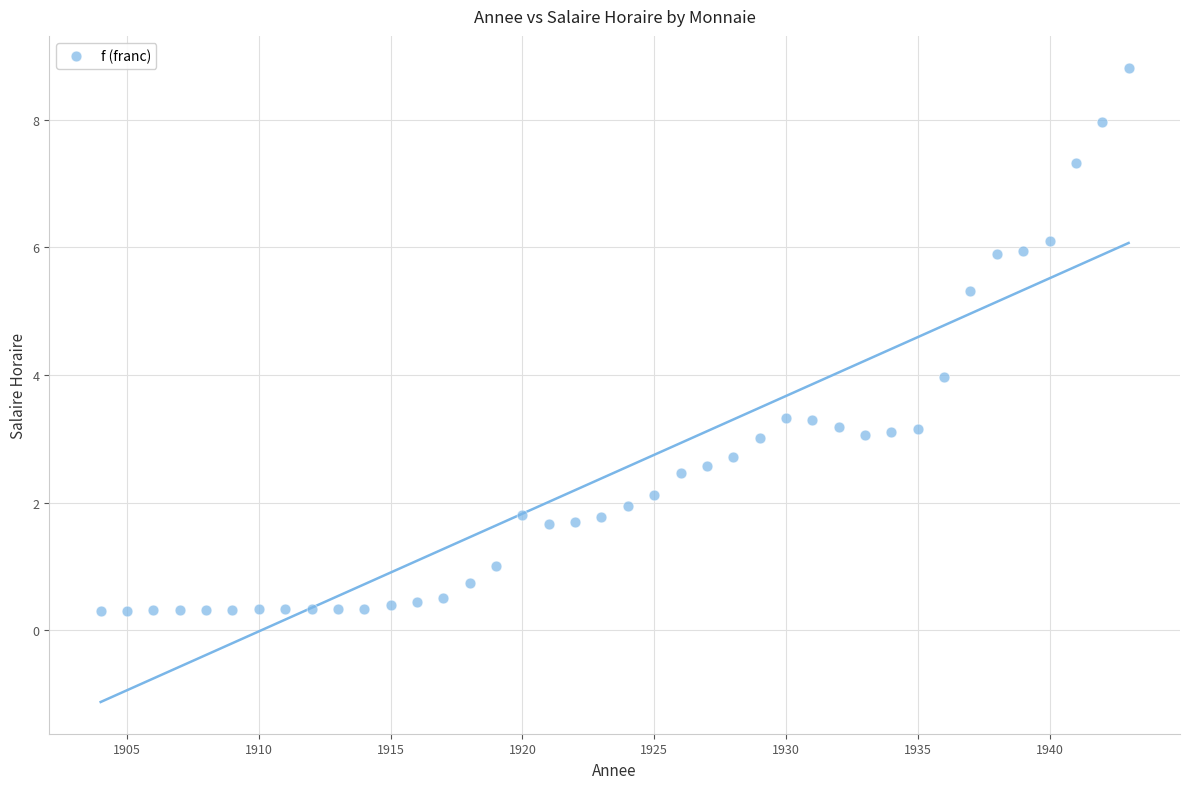

What is the range of Y values (max minus min)?

8.5